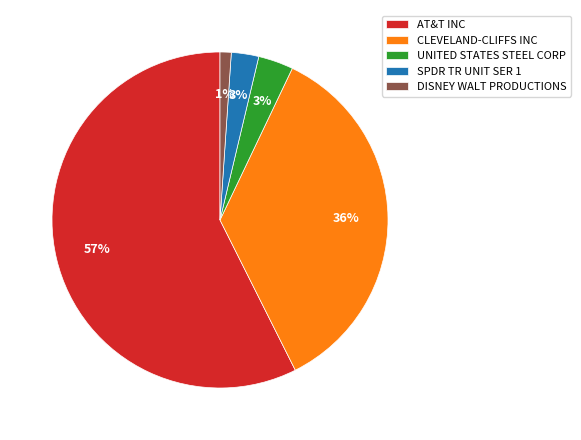

Is it true that DISNEY WALT PRODUCTIONS is 1% of the pie?

True